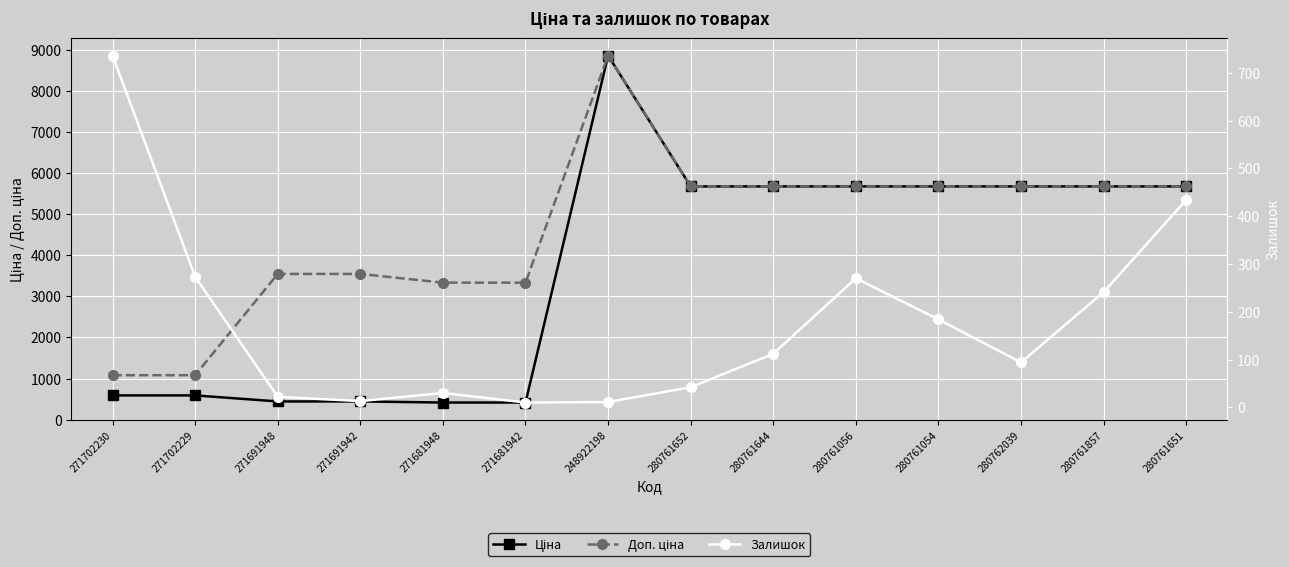

Is it true that Ціна equals 7986.5 at 280761054?

False